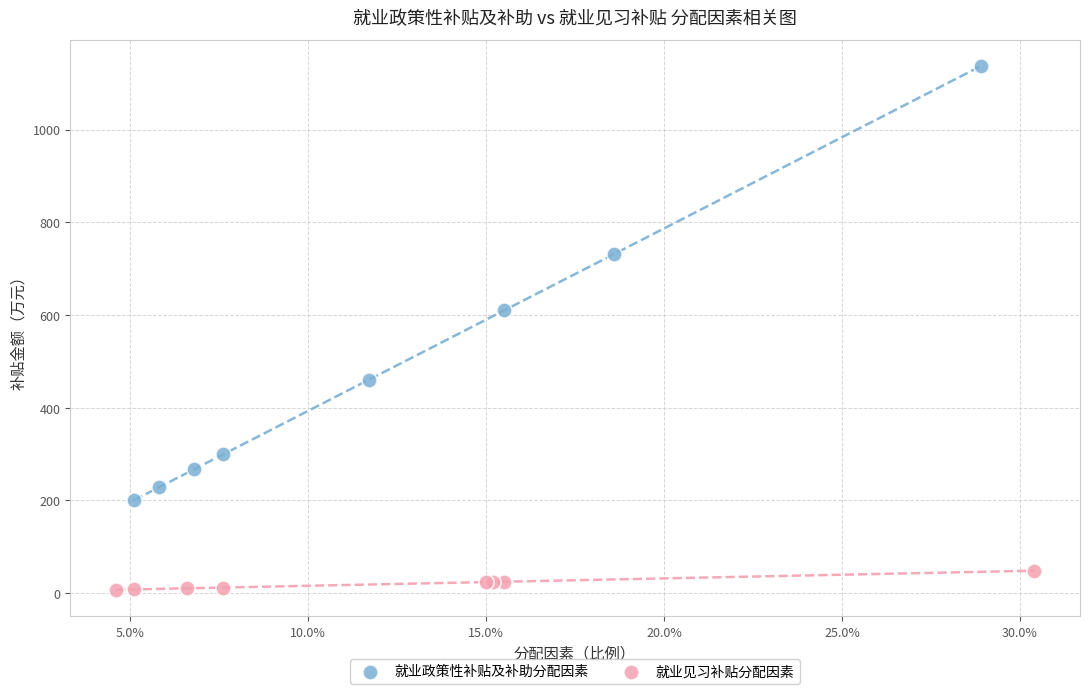

Which series has the largest Y range (max minus min)?

就业政策性补贴及补助分配因素